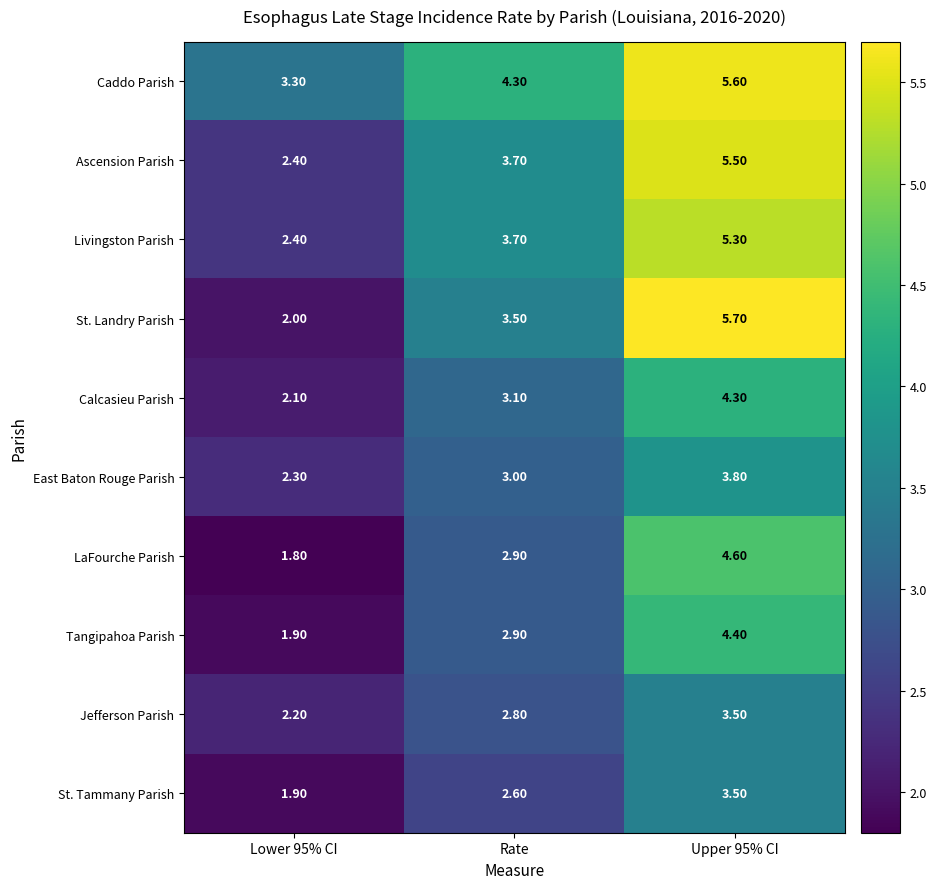

Where is St. Landry Parish nearest to the value 3?

Rate